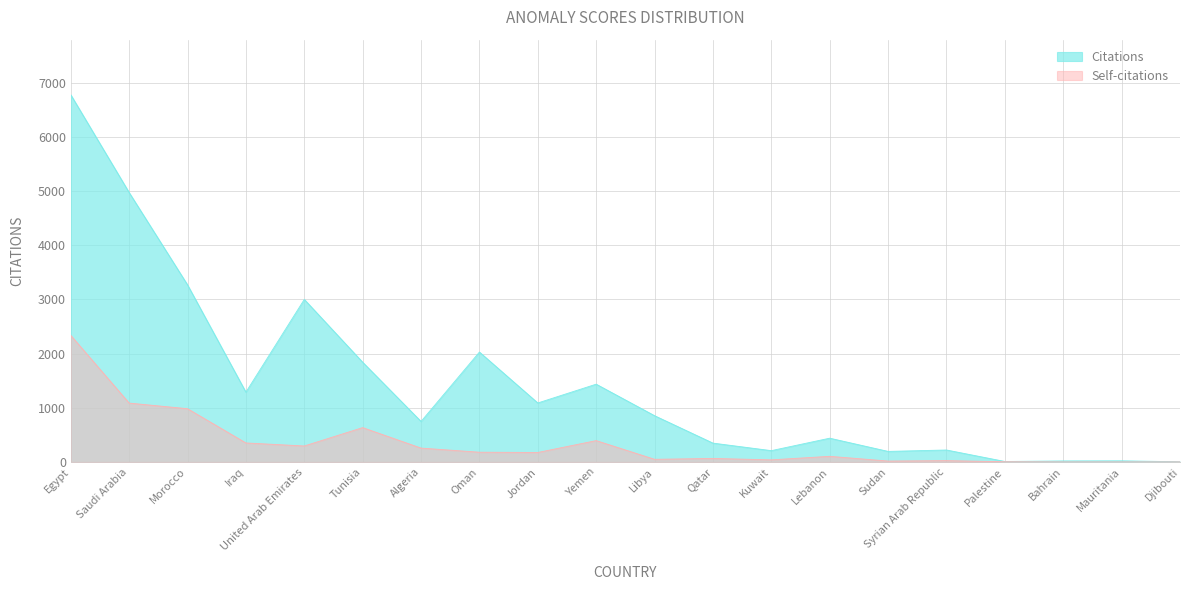

Reading right to left, list all the values displayed in this chart.

Citations: Djibouti=4	Mauritania=21	Bahrain=19	Palestine=9	Syrian Arab Republic=221	Sudan=195	Lebanon=439	Kuwait=209	Qatar=348	Libya=854	Yemen=1436	Jordan=1089	Oman=2029	Algeria=748	Tunisia=1841	United Arab Emirates=3001	Iraq=1289	Morocco=3270	Saudi Arabia=4974	Egypt=6779
Self-citations: Djibouti=1	Mauritania=0	Bahrain=0	Palestine=4	Syrian Arab Republic=25	Sudan=17	Lebanon=104	Kuwait=39	Qatar=65	Libya=49	Yemen=394	Jordan=175	Oman=180	Algeria=256	Tunisia=634	United Arab Emirates=295	Iraq=351	Morocco=983	Saudi Arabia=1087	Egypt=2337